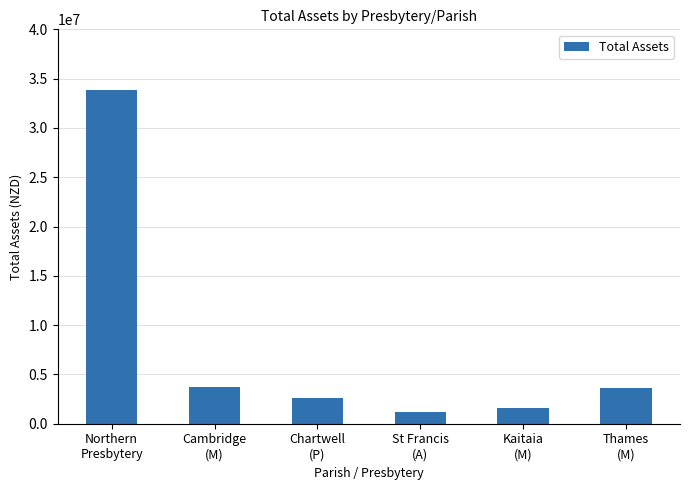

What is the change in value from Cambridge
(M) to St Francis
(A)?

-2489550